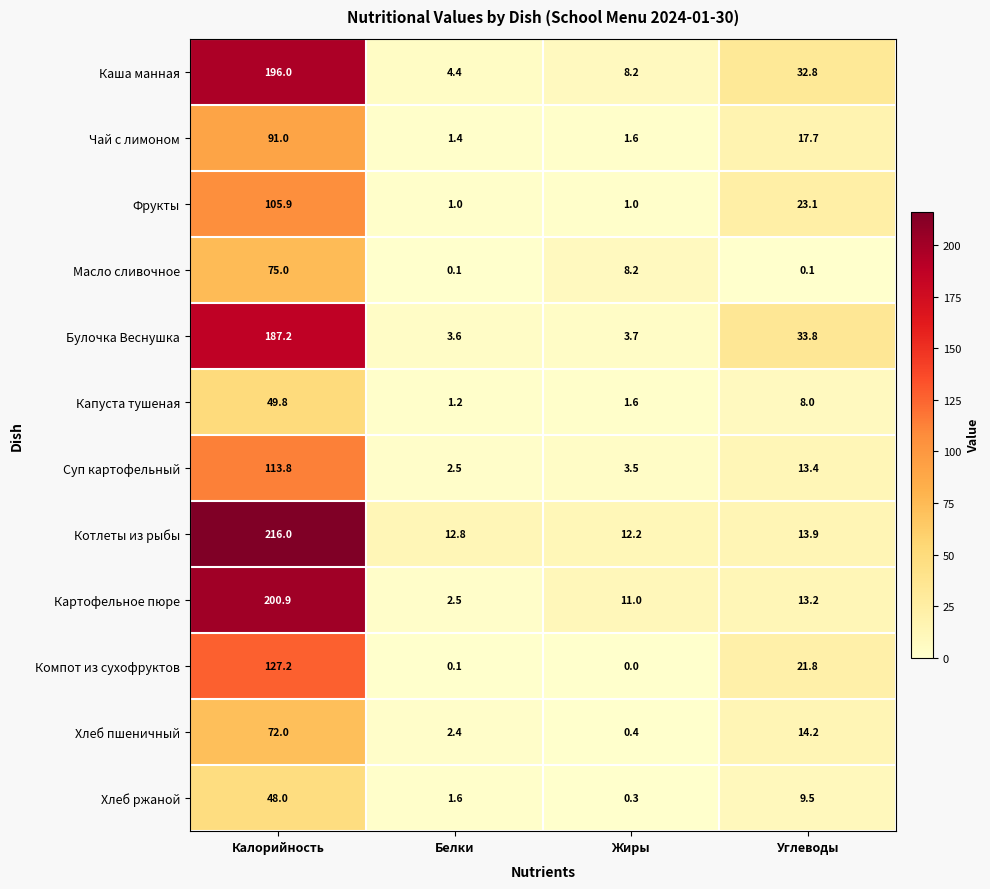

What is the approximate value of Чай с лимоном at Калорийность?

91.0